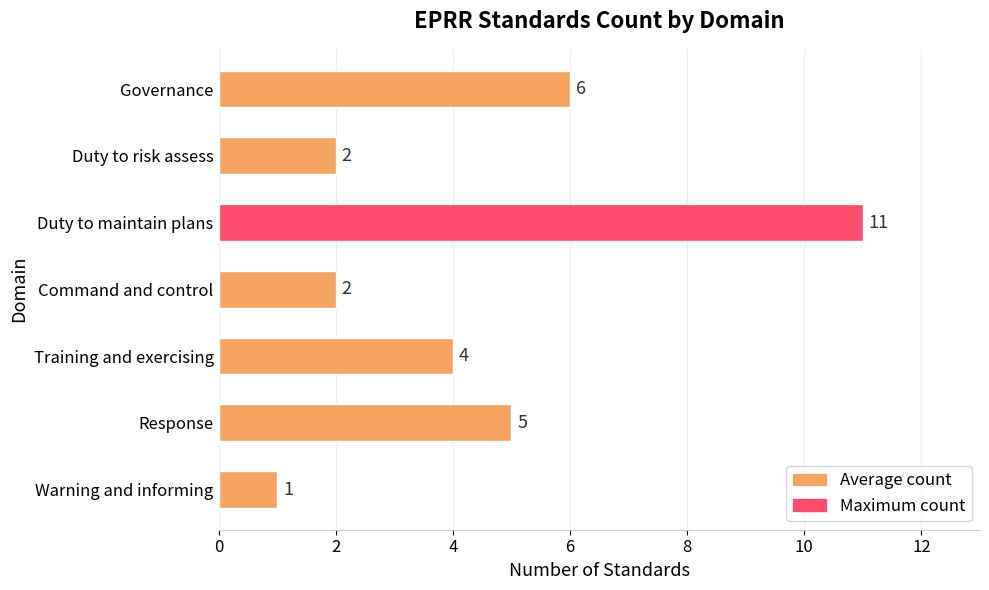

Reading top to bottom, extract all data points from this chart.

Governance=6	Duty to risk assess=2	Duty to maintain plans=11	Command and control=2	Training and exercising=4	Response=5	Warning and informing=1